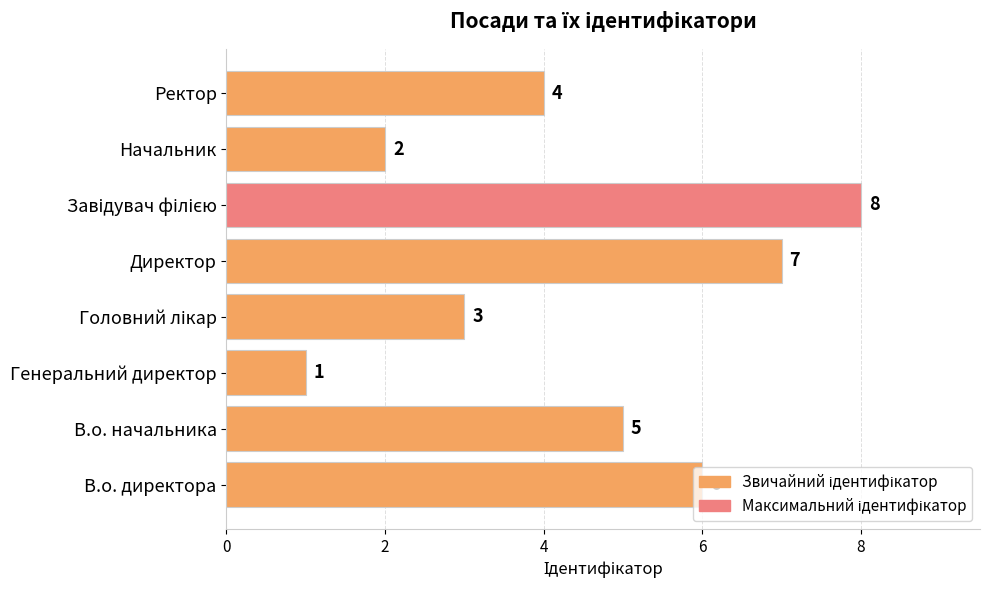

Does the chart contain stacked bars?

No